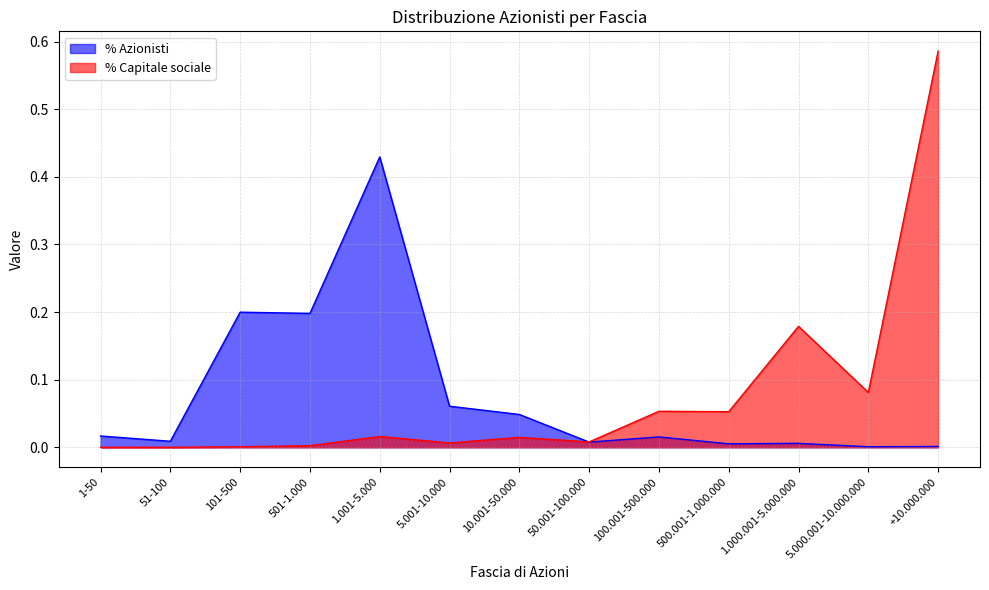

Which series ends up on top after the final intersection of % Capitale sociale and n° Azionisti?

% Capitale sociale